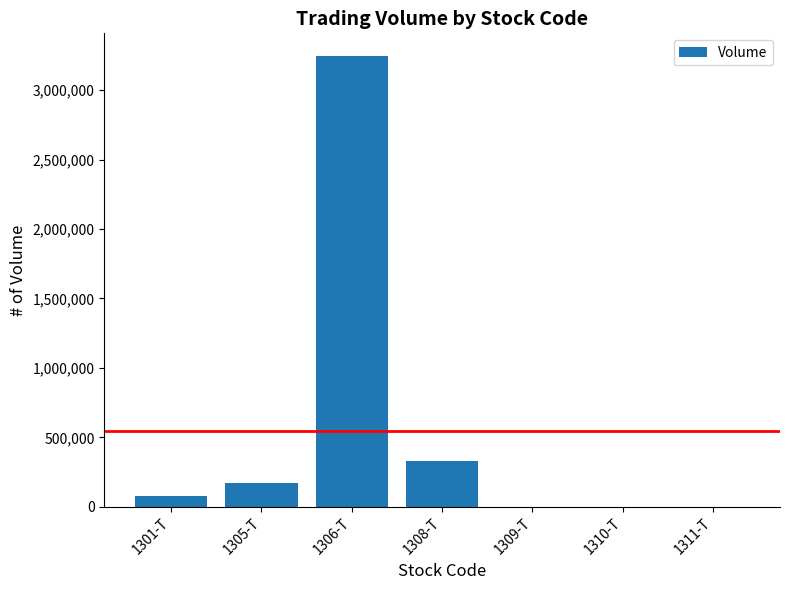

What is the greatest value displayed?

3246570